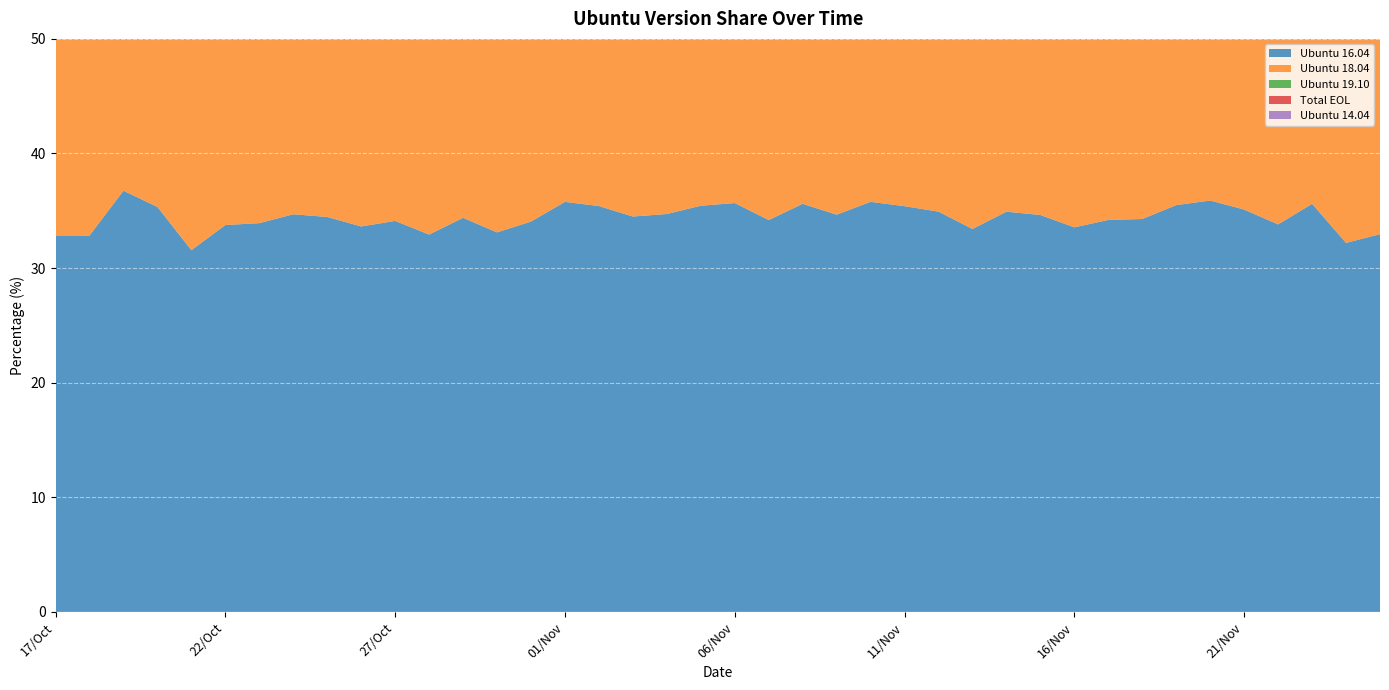

Reading left to right, list all the values displayed in this chart.

Ubuntu 16.04: 17/Oct=32.8	18/Oct=32.8	19/Oct=36.8	20/Oct=35.3	21/Oct=31.6	22/Oct=33.8	23/Oct=33.9	24/Oct=34.7	25/Oct=34.5	26/Oct=33.6	27/Oct=34.1	28/Oct=32.9	29/Oct=34.4	30/Oct=33.1	31/Oct=34.1	01/Nov=35.8	02/Nov=35.4	03/Nov=34.5	04/Nov=34.7	05/Nov=35.4	06/Nov=35.7	07/Nov=34.2	08/Nov=35.6	09/Nov=34.7	10/Nov=35.8	11/Nov=35.4	12/Nov=34.9	13/Nov=33.4	14/Nov=34.9	15/Nov=34.6	16/Nov=33.6	17/Nov=34.2	18/Nov=34.3	19/Nov=35.5	20/Nov=35.9	21/Nov=35.1	22/Nov=33.8	23/Nov=35.6	24/Nov=32.2	25/Nov=33.0
Ubuntu 18.04: 17/Oct=37.3	18/Oct=37.7	19/Oct=32.8	20/Oct=34.8	21/Oct=38.6	22/Oct=36.6	23/Oct=37.6	24/Oct=36.4	25/Oct=36.8	26/Oct=35.3	27/Oct=33.7	28/Oct=38.1	29/Oct=37.0	30/Oct=37.9	31/Oct=37.0	01/Nov=33.8	02/Nov=34.4	03/Nov=34.4	04/Nov=35.1	05/Nov=35.4	06/Nov=35.2	07/Nov=35.5	08/Nov=34.0	09/Nov=34.4	10/Nov=33.2	11/Nov=33.1	12/Nov=34.4	13/Nov=36.5	14/Nov=34.7	15/Nov=35.4	16/Nov=34.3	17/Nov=34.2	18/Nov=35.9	19/Nov=36.5	20/Nov=35.1	21/Nov=34.9	22/Nov=34.1	23/Nov=32.1	24/Nov=35.9	25/Nov=34.9
Ubuntu 19.10: 17/Oct=0.5	18/Oct=1.0	19/Oct=1.4	20/Oct=1.3	21/Oct=1.3	22/Oct=1.5	23/Oct=2.0	24/Oct=2.3	25/Oct=2.4	26/Oct=2.6	27/Oct=3.0	28/Oct=3.3	29/Oct=3.4	30/Oct=3.4	31/Oct=3.3	01/Nov=3.5	02/Nov=3.5	03/Nov=3.8	04/Nov=3.8	05/Nov=3.8	06/Nov=4.0	07/Nov=3.9	08/Nov=3.8	09/Nov=4.0	10/Nov=4.1	11/Nov=4.5	12/Nov=4.4	13/Nov=4.4	14/Nov=4.4	15/Nov=4.3	16/Nov=4.6	17/Nov=4.6	18/Nov=4.7	19/Nov=4.3	20/Nov=5.1	21/Nov=4.6	22/Nov=6.3	23/Nov=6.1	24/Nov=4.9	25/Nov=6.7
Total EOL: 17/Oct=20.1	18/Oct=19.5	19/Oct=20.4	20/Oct=19.9	21/Oct=19.4	22/Oct=18.6	23/Oct=17.8	24/Oct=18.8	25/Oct=18.9	26/Oct=21.4	27/Oct=22.0	28/Oct=18.5	29/Oct=18.5	30/Oct=19.0	31/Oct=19.2	01/Nov=20.9	02/Nov=20.9	03/Nov=21.3	04/Nov=20.2	05/Nov=20.3	06/Nov=20.3	07/Nov=21.3	08/Nov=21.3	09/Nov=22.6	10/Nov=22.3	11/Nov=21.8	12/Nov=21.2	13/Nov=20.9	14/Nov=20.8	15/Nov=20.9	16/Nov=23.0	17/Nov=22.5	18/Nov=21.0	19/Nov=20.1	20/Nov=19.9	21/Nov=21.3	22/Nov=21.0	23/Nov=21.2	24/Nov=21.9	25/Nov=20.0
Ubuntu 14.04: 17/Oct=12.4	18/Oct=11.7	19/Oct=11.7	20/Oct=11.3	21/Oct=11.3	22/Oct=10.7	23/Oct=9.8	24/Oct=11.0	25/Oct=11.1	26/Oct=13.1	27/Oct=13.4	28/Oct=10.6	29/Oct=10.6	30/Oct=10.7	31/Oct=10.9	01/Nov=11.1	02/Nov=12.1	03/Nov=12.0	04/Nov=11.9	05/Nov=12.1	06/Nov=11.9	07/Nov=13.1	08/Nov=13.2	09/Nov=13.7	10/Nov=13.5	11/Nov=12.7	12/Nov=13.0	13/Nov=12.3	14/Nov=12.8	15/Nov=12.8	16/Nov=13.2	17/Nov=13.4	18/Nov=12.9	19/Nov=12.4	20/Nov=11.7	21/Nov=13.2	22/Nov=12.2	23/Nov=12.8	24/Nov=13.0	25/Nov=12.1